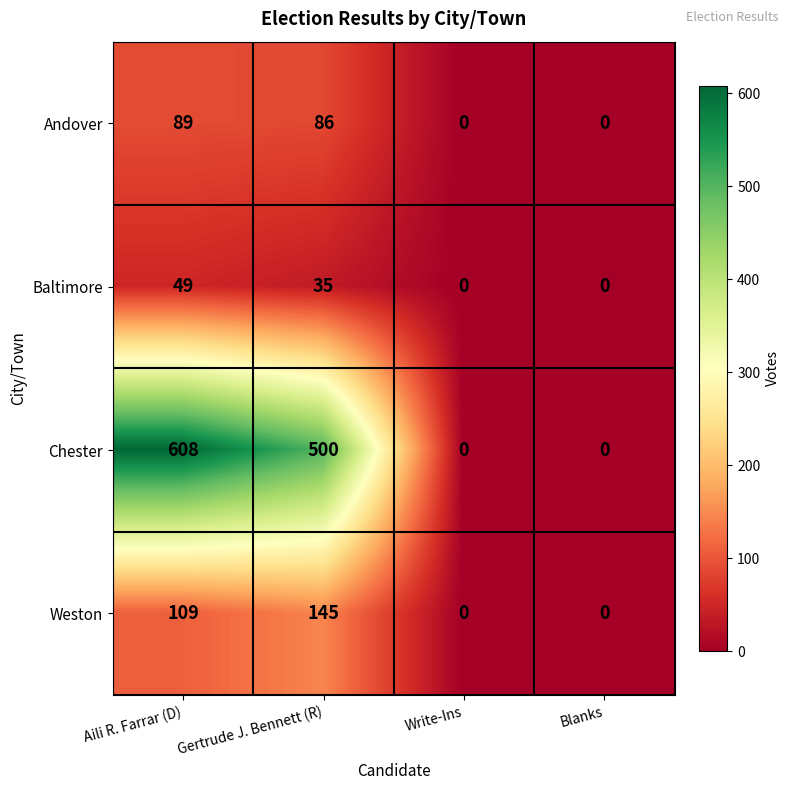

At which category is the sum across all series the highest?

Aili R. Farrar (D)